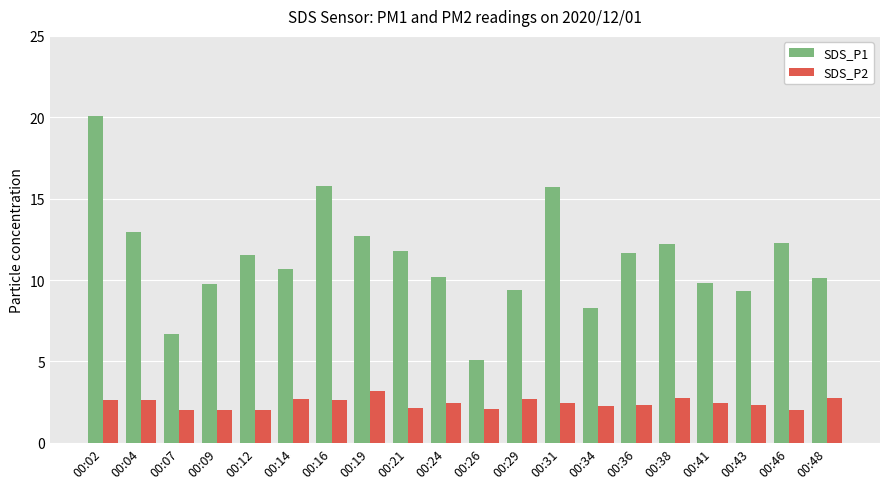

List the series in order of their overall mean, lowest first.

SDS_P2, SDS_P1